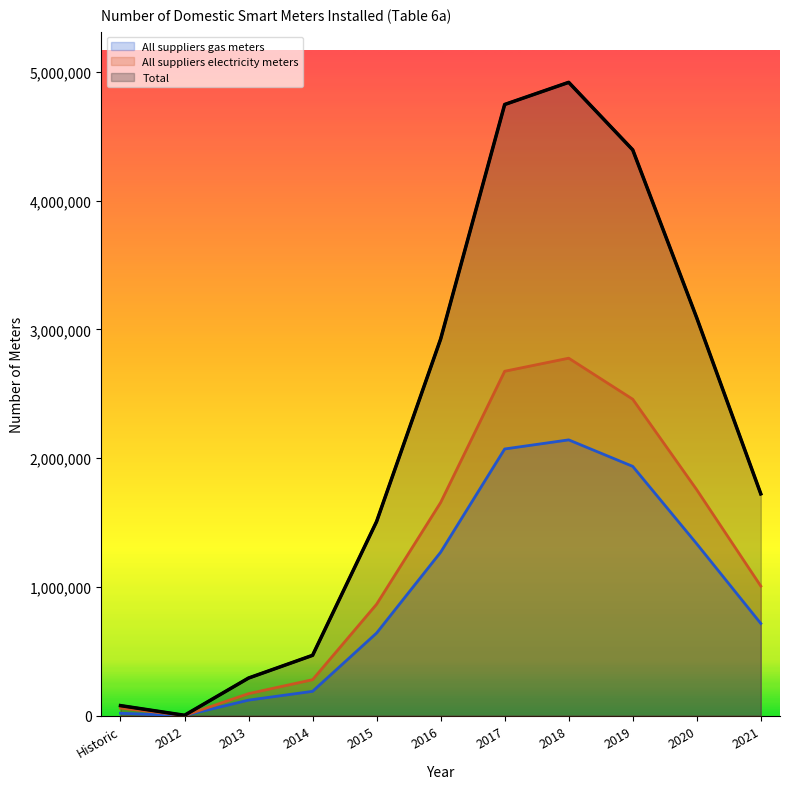

How many data points in All suppliers electricity meters are above 1006621?

5